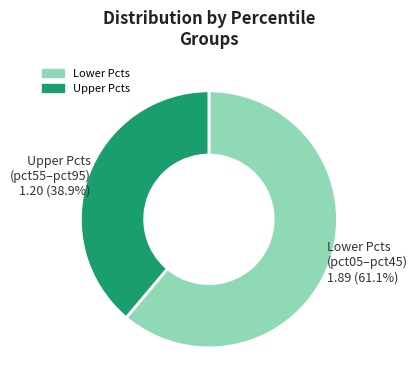

Is there a majority slice in this chart?

Yes